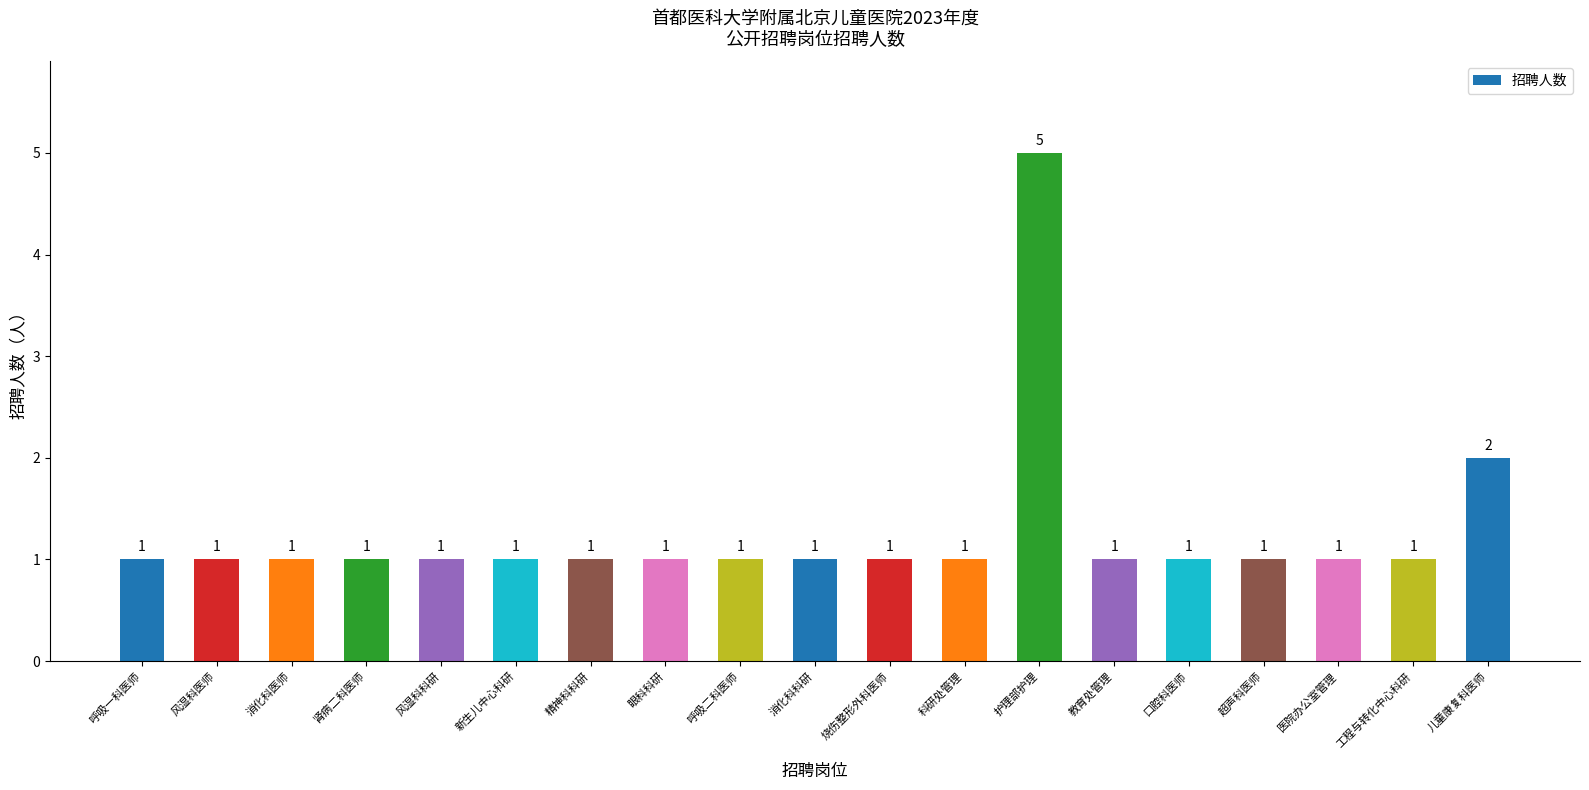

What value does the data have at 肾病二科医师?

1